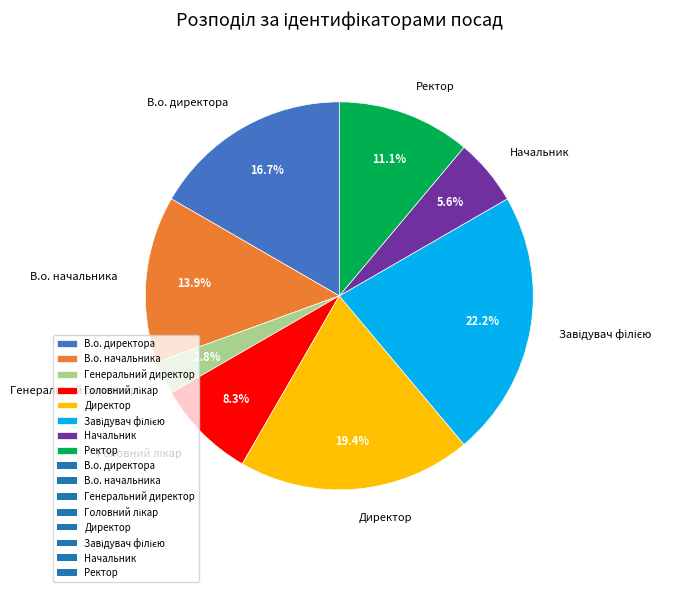

Is В.о. директора the majority of the pie?

No